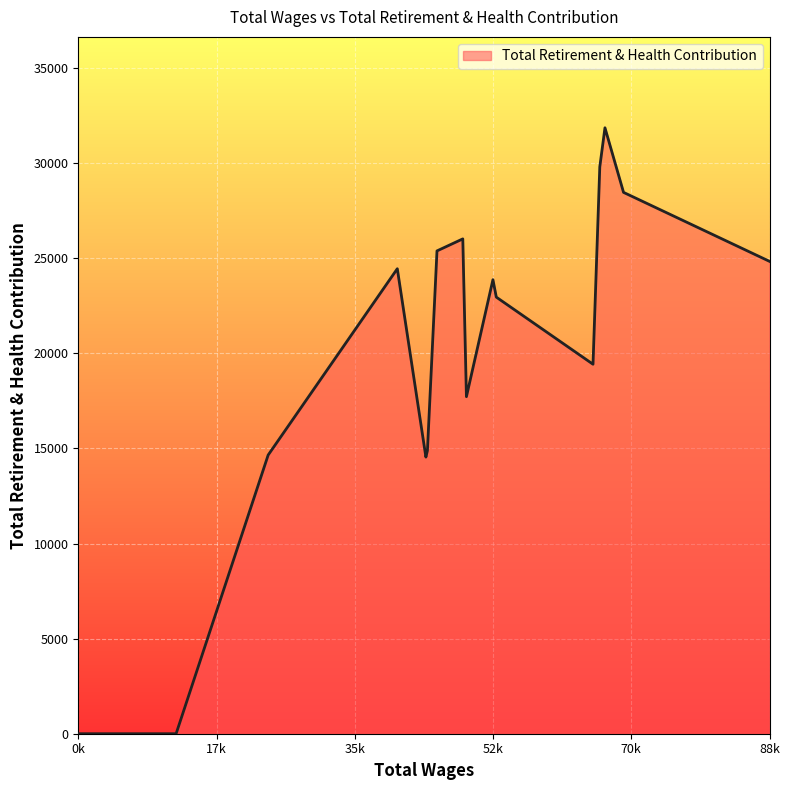

What is the difference between the maximum and minimum values?

31856